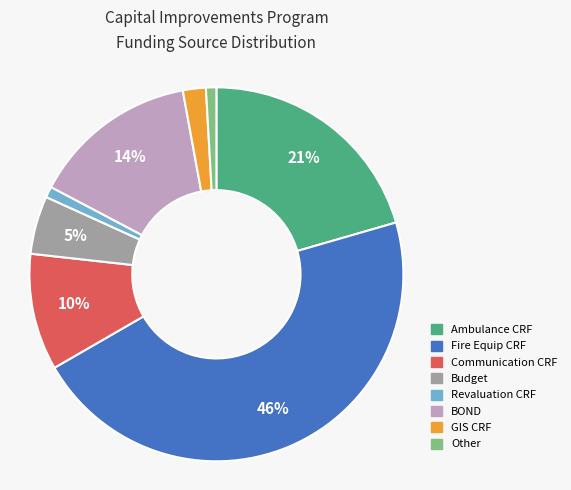

To the nearest percent, what portion does Other represent?

1%